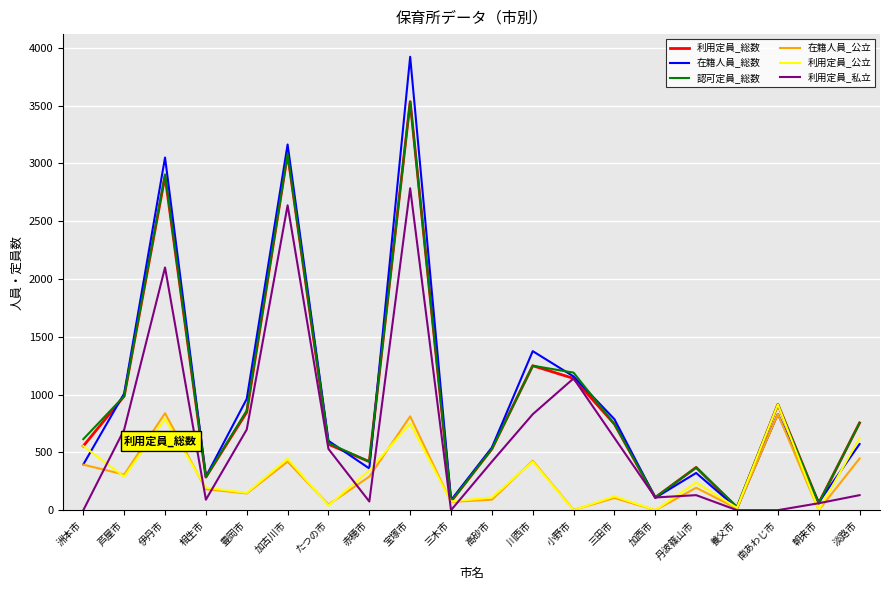

Which label corresponds to the largest value in the chart?

宝塚市